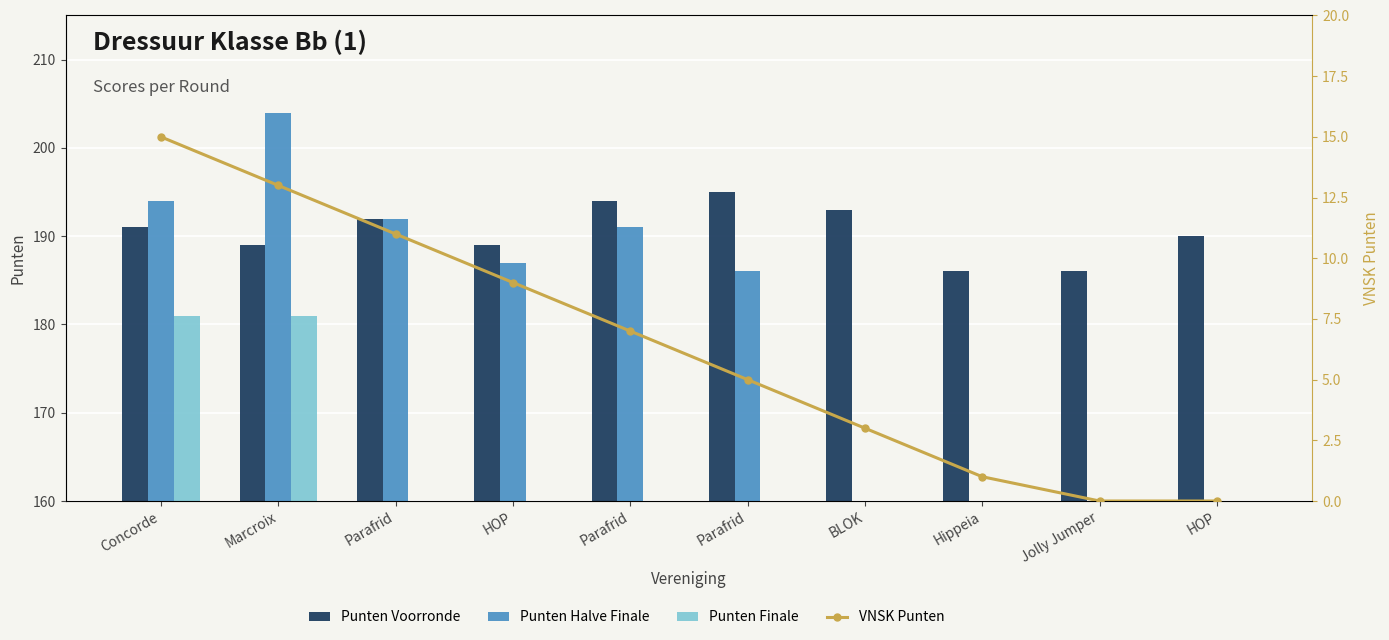

What is the difference between the Punten Voorronde values at Parafrid and Hippeia?

8